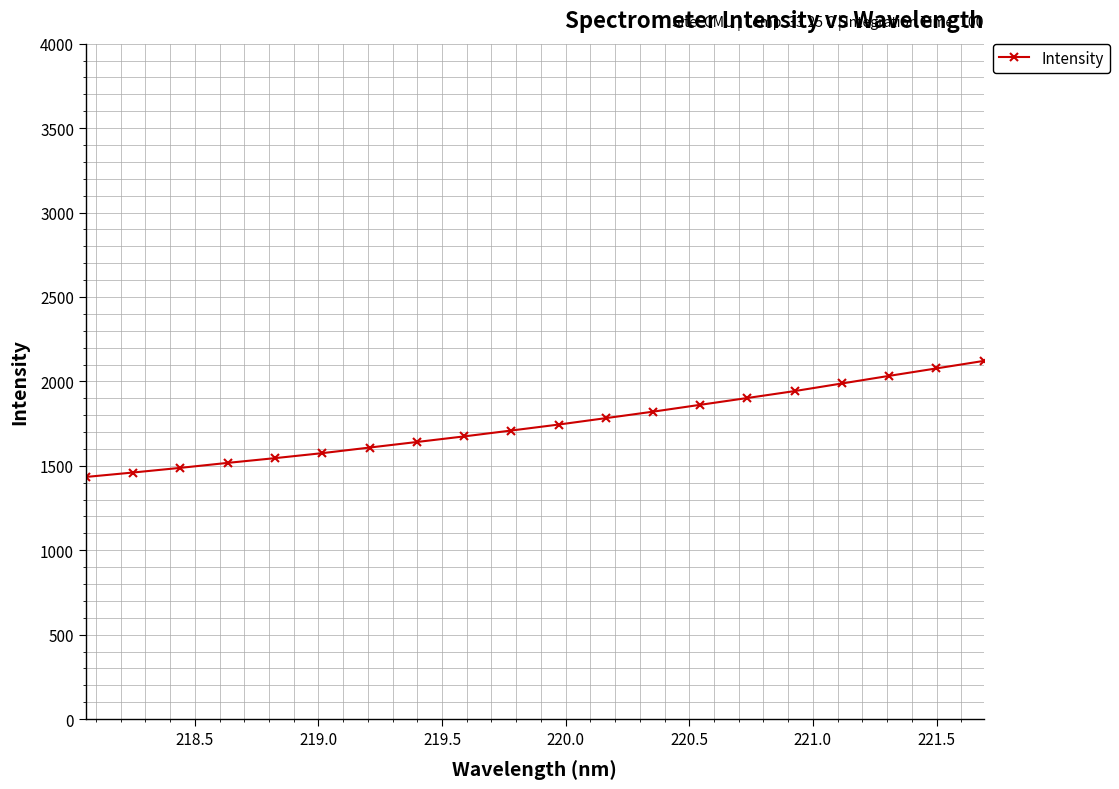

What is the minimum value shown in the chart?

1434.1